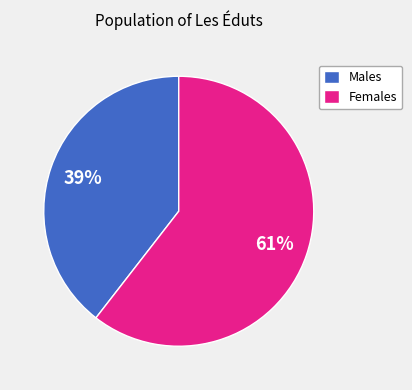

What is the largest slice in the pie chart?

Females